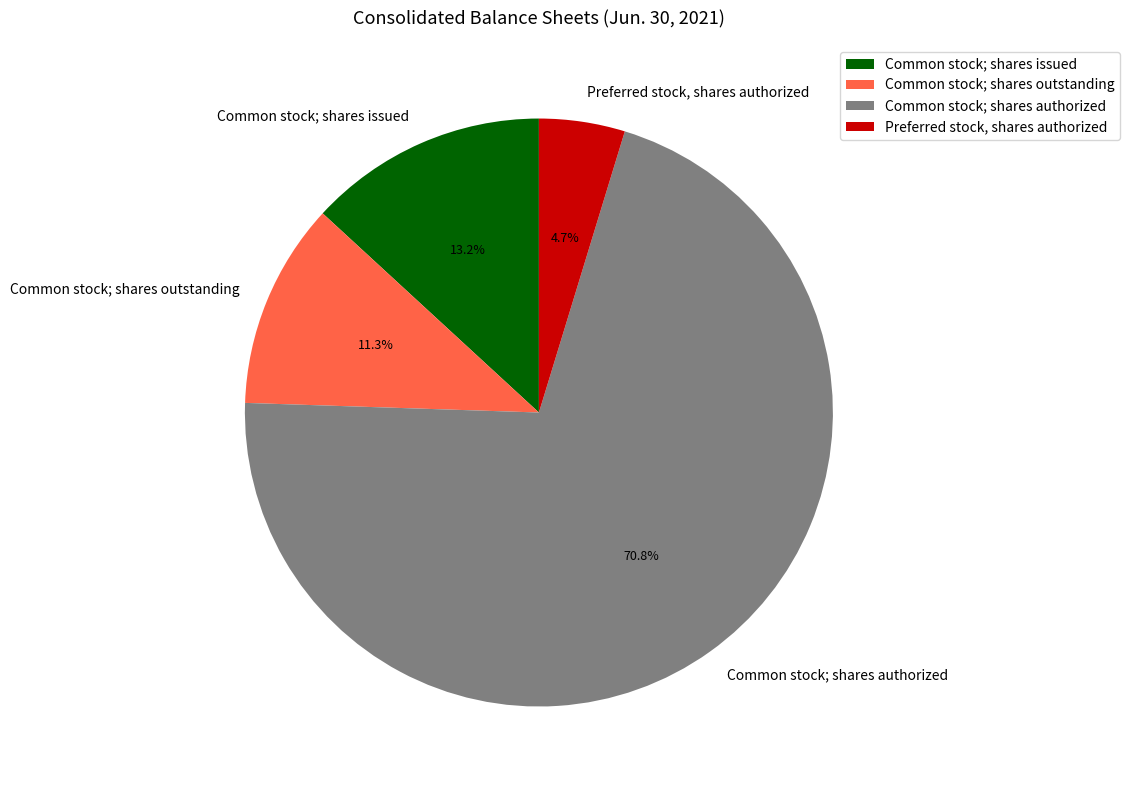

What is the total percentage of Common stock; shares issued and Common stock; shares authorized?

84.0%